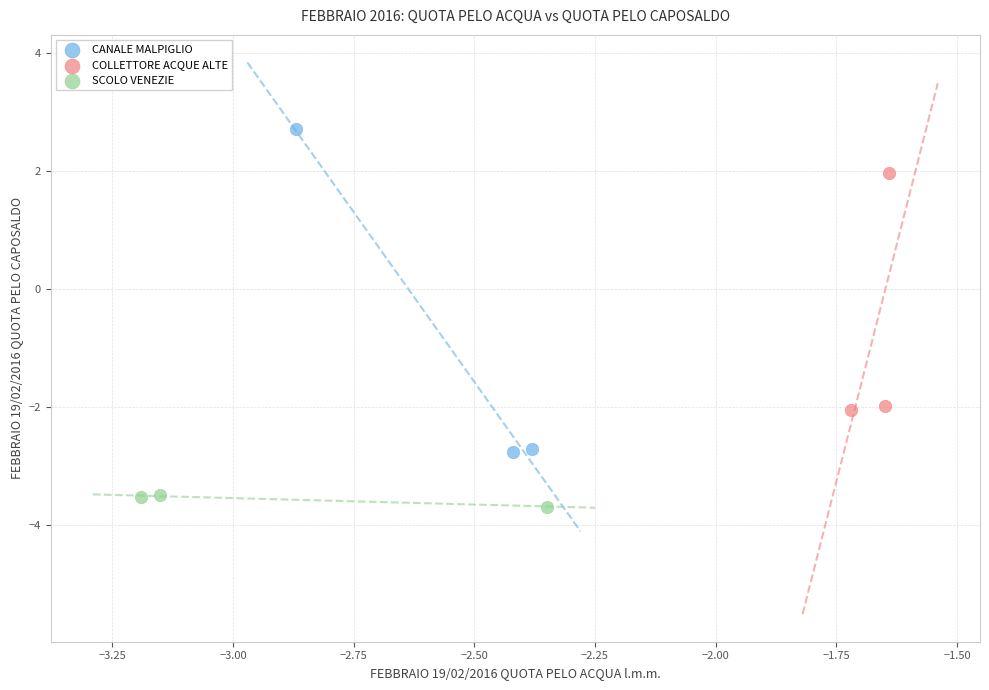

Which series reaches the minimum Y coordinate?

SCOLO VENEZIE